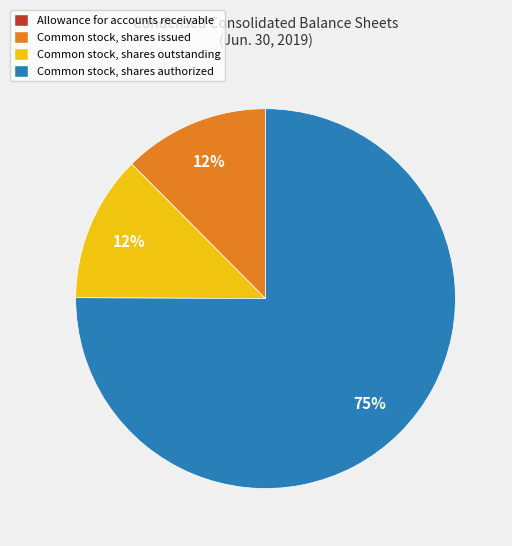

Does any single category account for the majority?

Yes